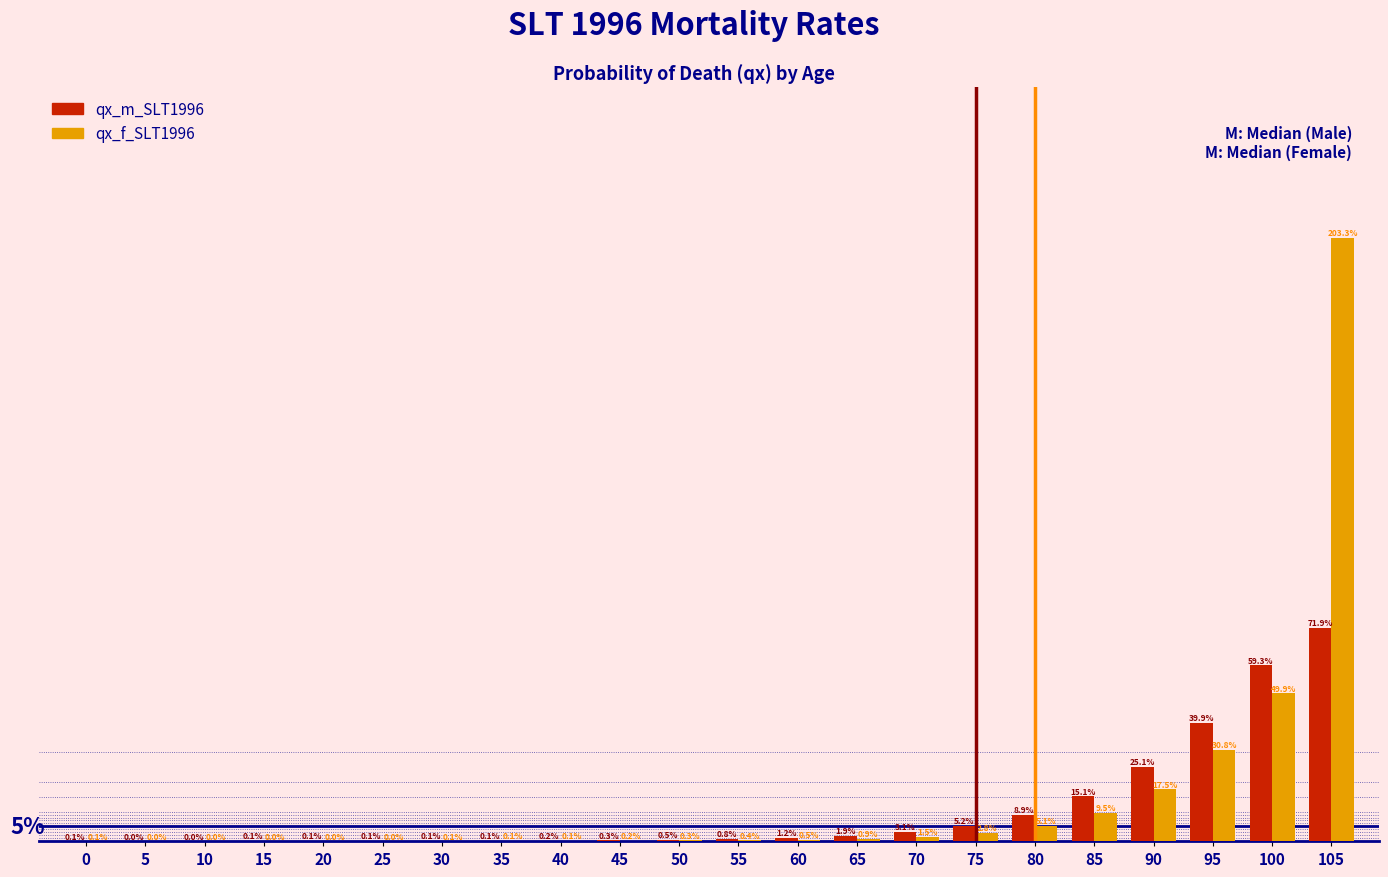

Which series changed the most between 10 and 75?

qx_m_SLT1996